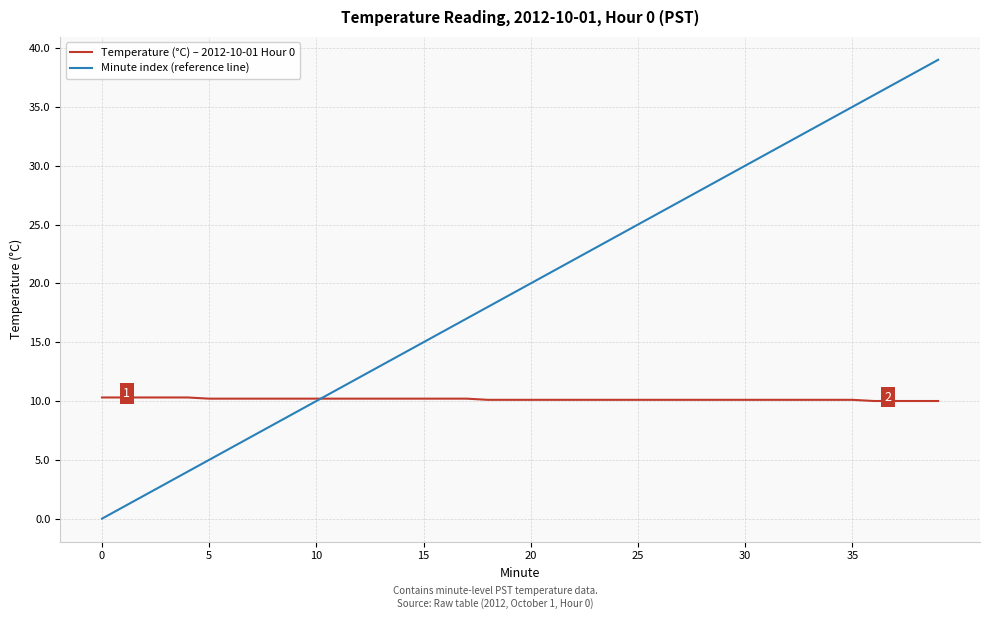

What is the highest value of the Temperature (°C) – 2012-10-01 Hour 0 series?

10.3